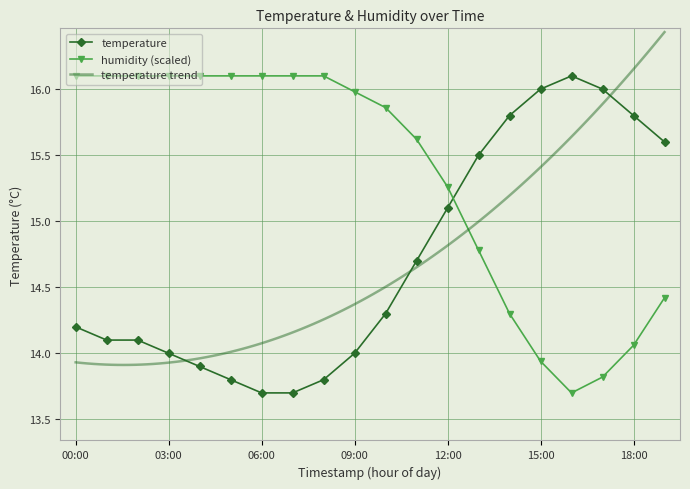

What is the average value of the temperature series?

14.7